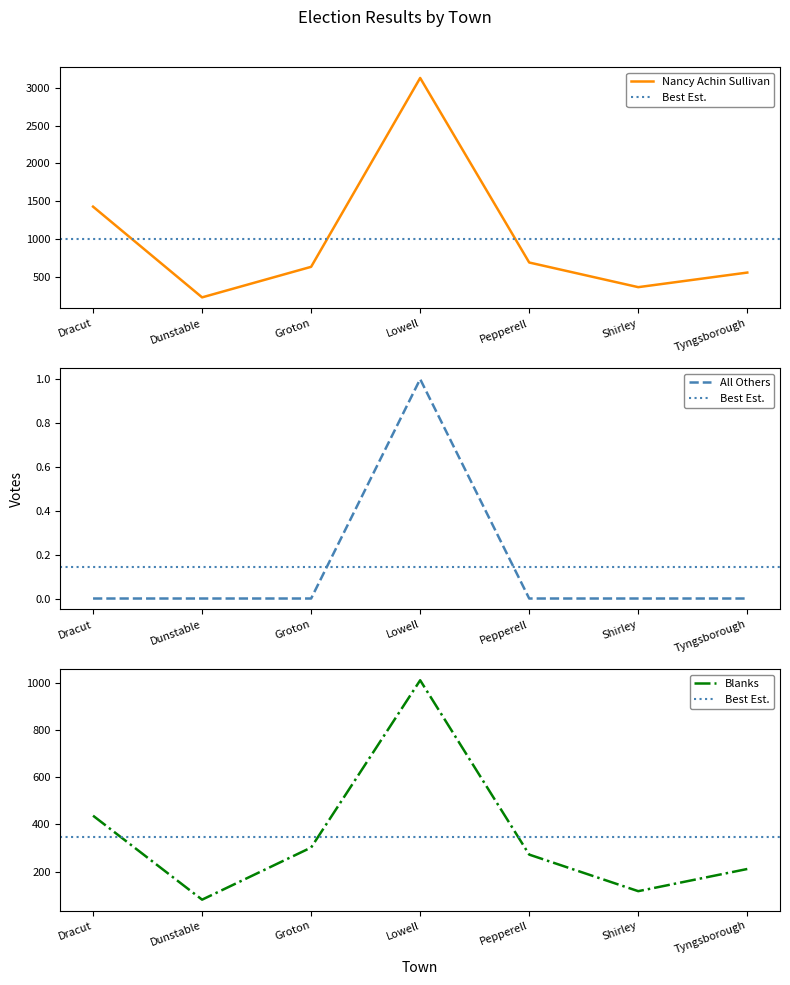

In Blanks, how many points are lower than both neighbors (excluding endpoints)?

2